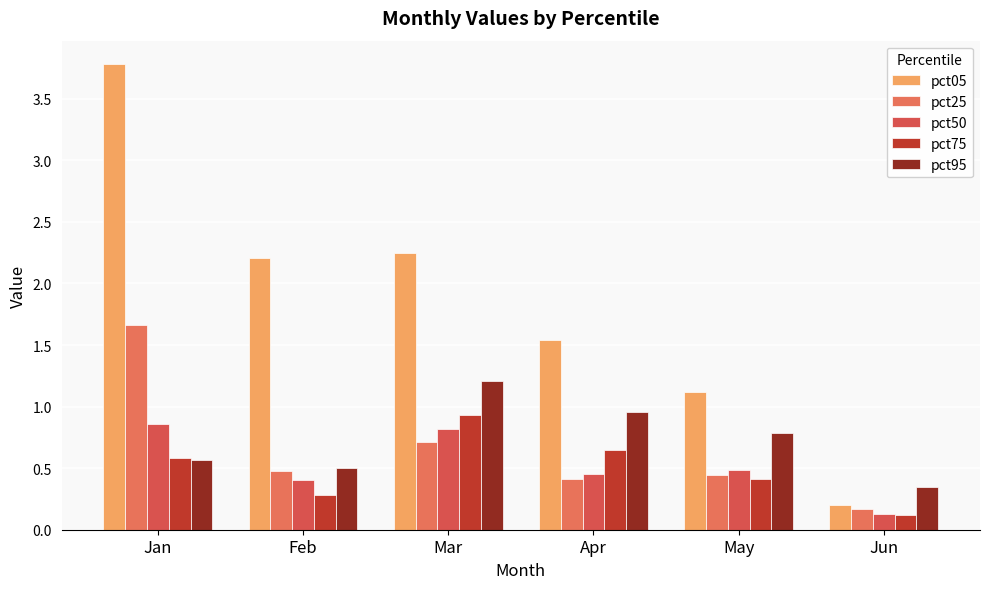

What is the greatest value displayed?

3.8